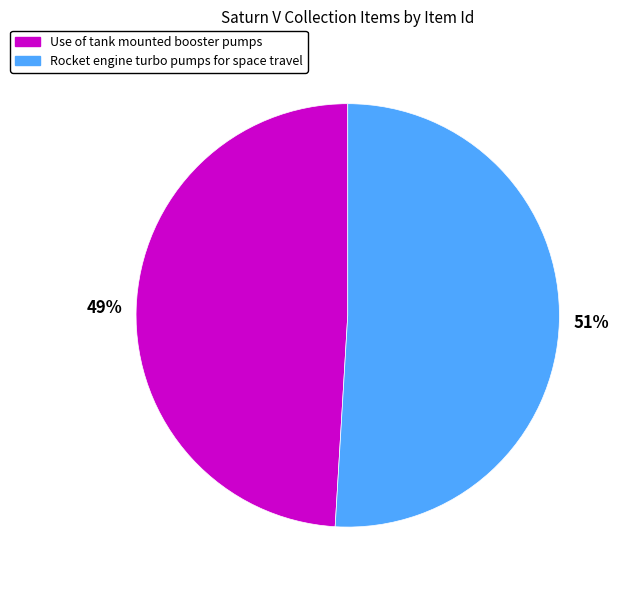

Do Rocket engine turbo pumps for space travel and Use of tank mounted booster pumps together represent more than half of the pie?

Yes